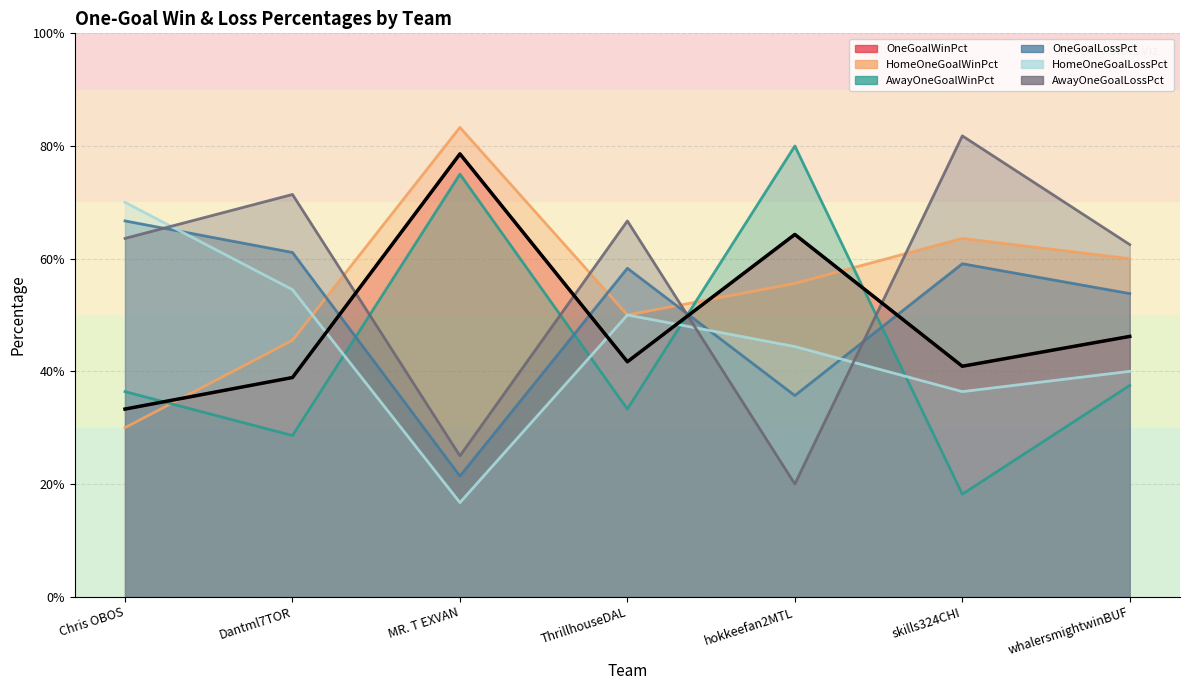

What are all the series names shown in the legend?

OneGoalWinPct, HomeOneGoalWinPct, AwayOneGoalWinPct, OneGoalLossPct, HomeOneGoalLossPct, AwayOneGoalLossPct